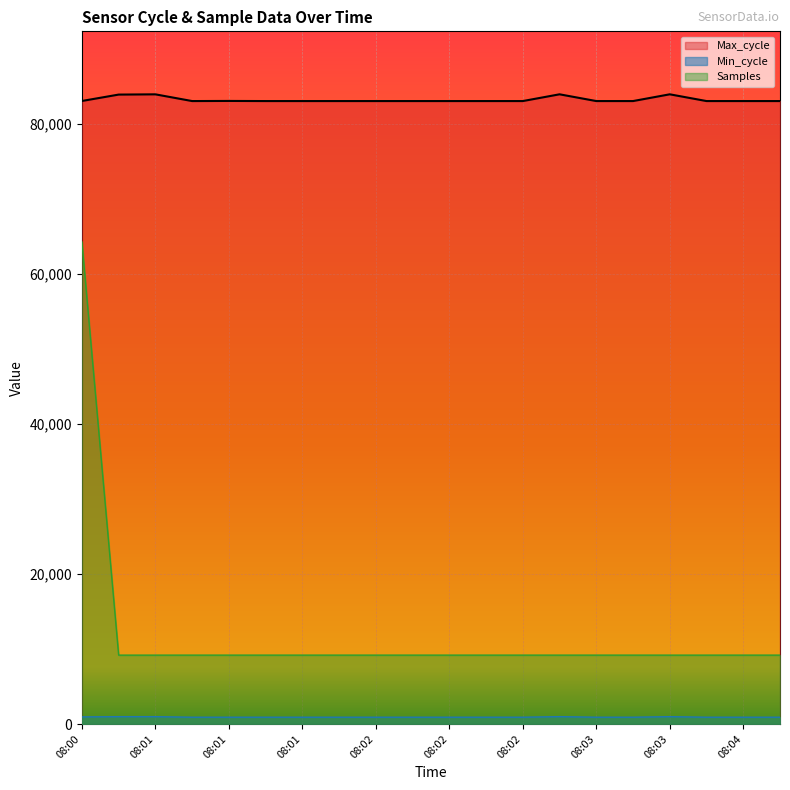

True or false: Max_cycle and Min_cycle intersect in this chart.

False